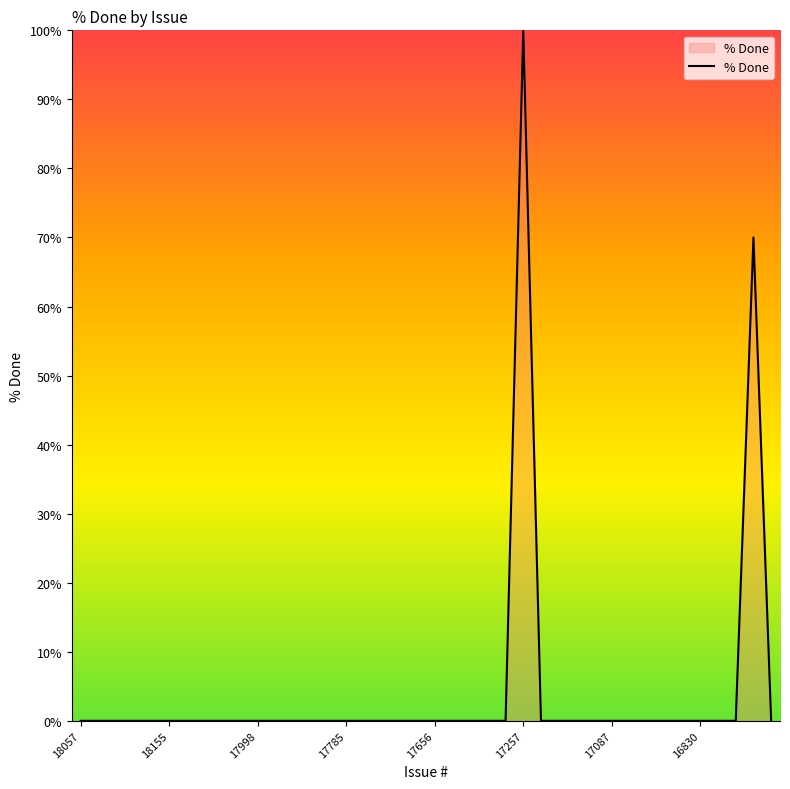

Reading left to right, transcribe all the data shown in this chart.

0	0	0	0	0	0	0	0	0	0	0	0	0	0	0	0	0	0	0	0	0	0	0	0	0	100	0	0	0	0	0	0	0	0	0	0	0	0	70	0